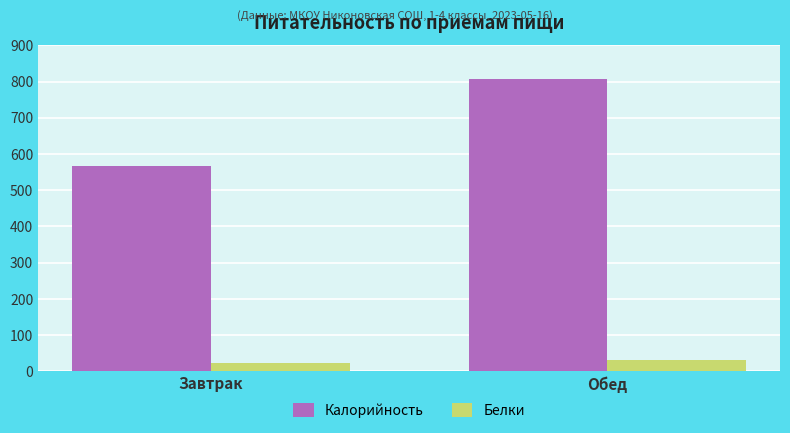

Reading right to left, what are all the values shown in this chart?

Калорийность: Обед=805.7	Завтрак=565.4
Белки: Обед=31.8	Завтрак=24.2